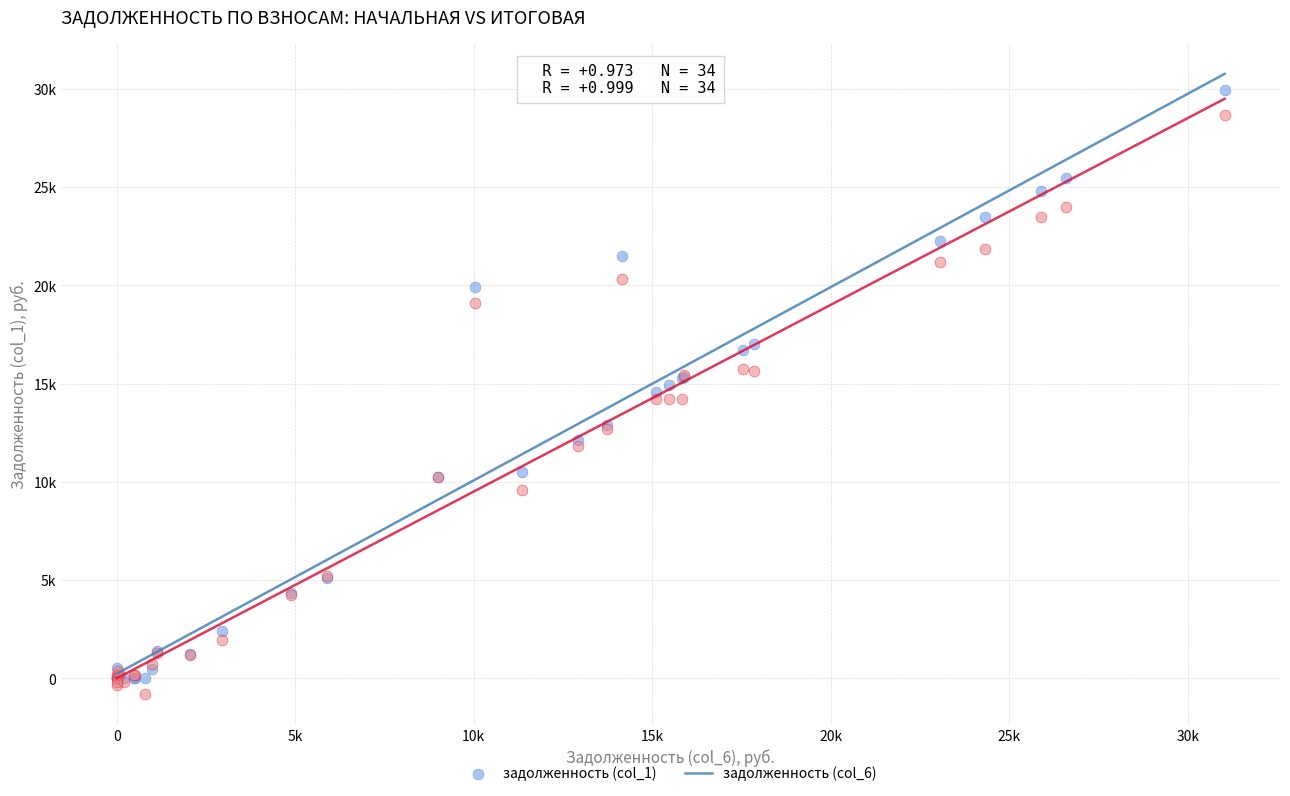

Which series contains the lowest Y value?

задолженность (col_6)